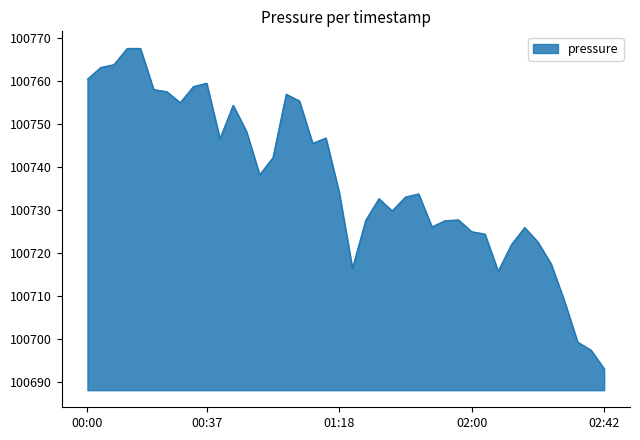

What is the difference between the maximum and minimum values?

74.6